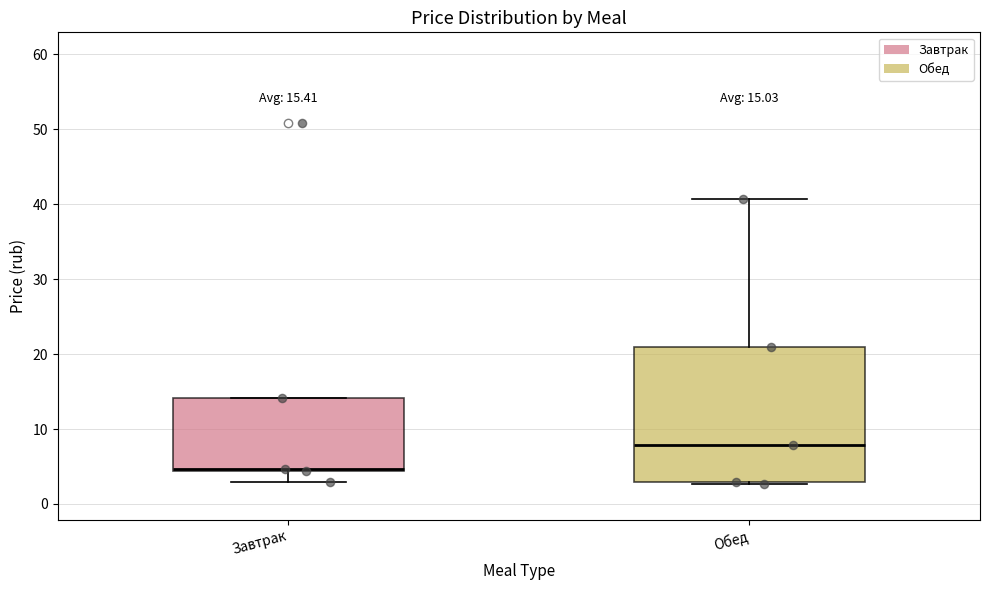

Which box's median line is the lowest?

Завтрак